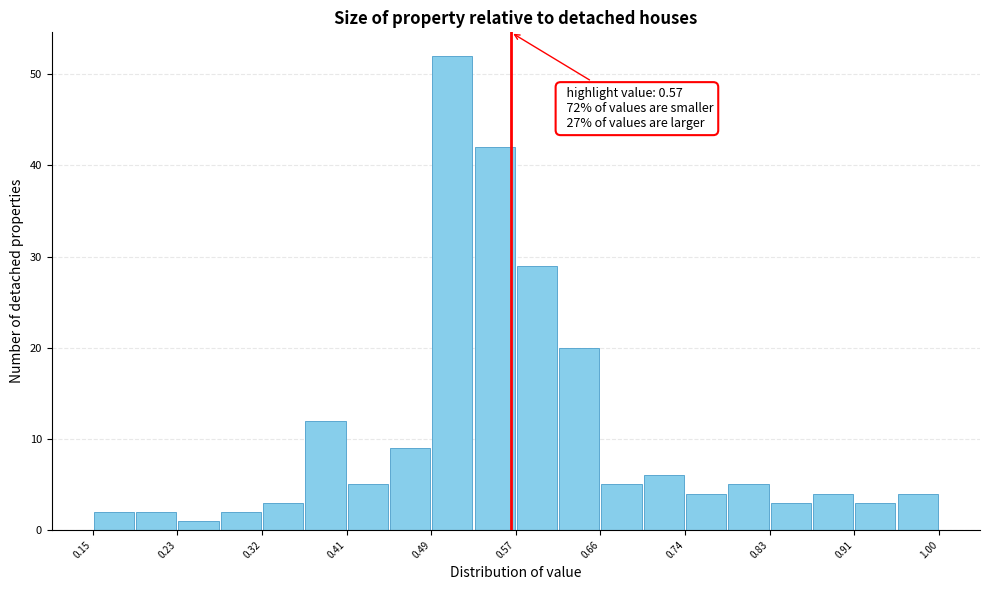

Over which range of the x-axis is the bar tallest?

0.49 to 0.53